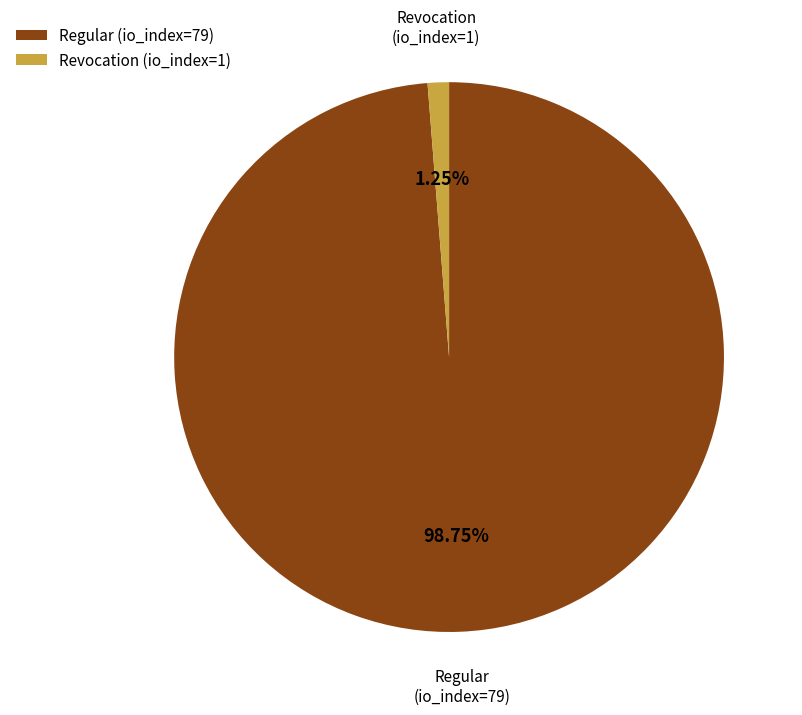

Between Revocation (io_index=1) and Regular (io_index=79), which is larger?

Regular (io_index=79)